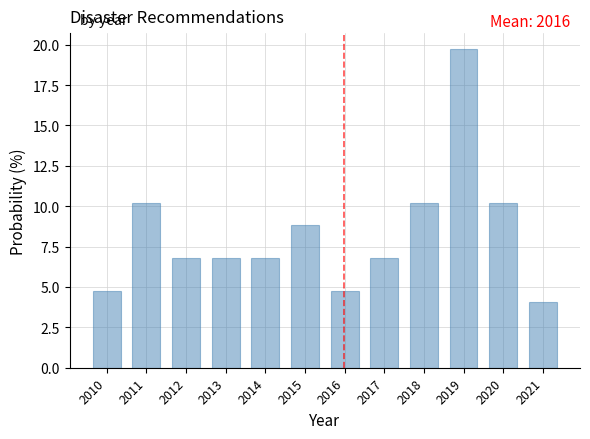

Over which range of the x-axis is the bar tallest?

2018.5 to 2019.5